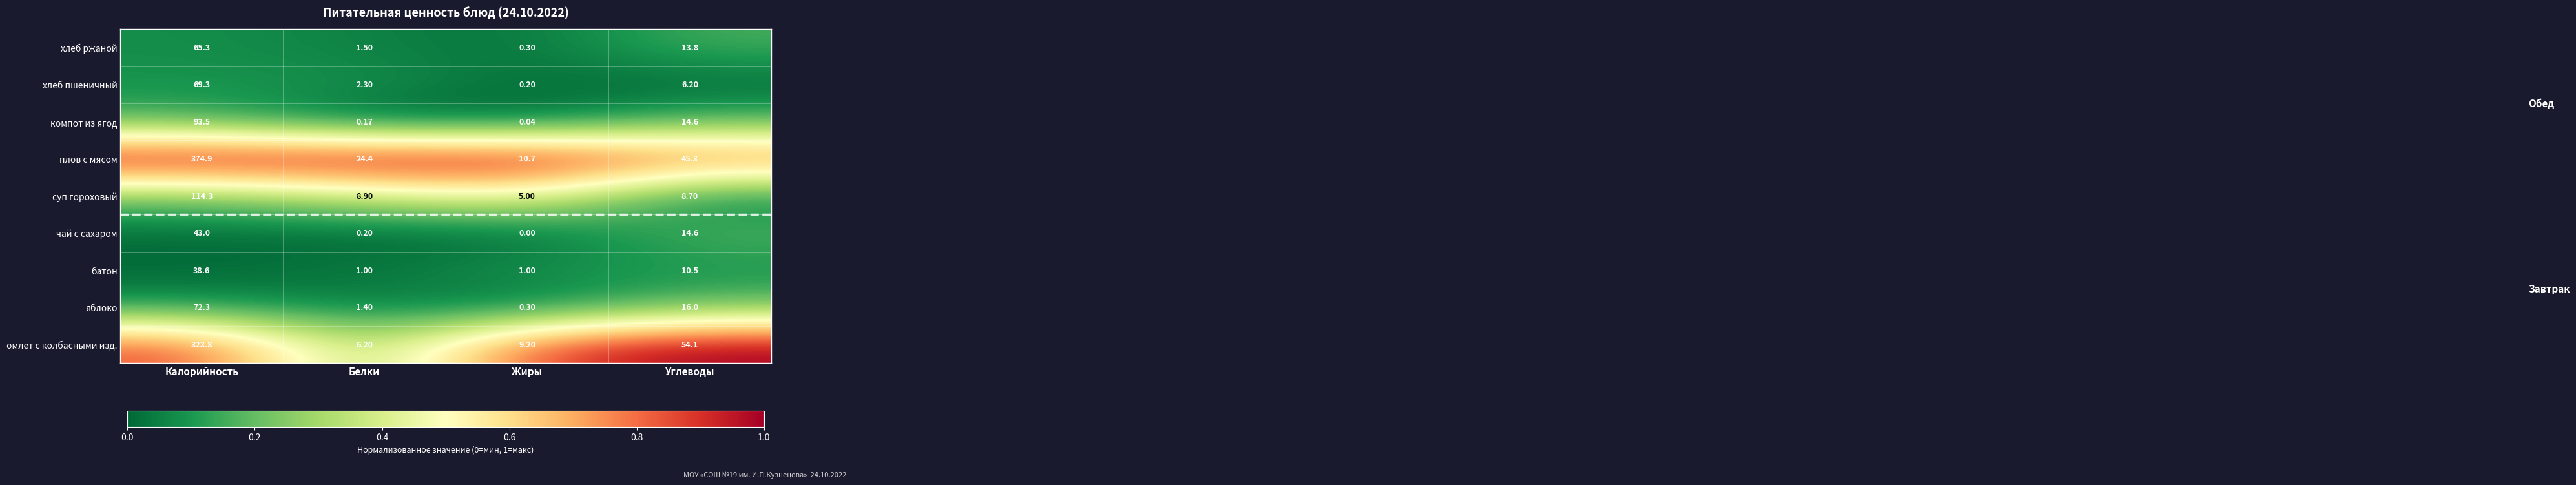

At which category does the chart reach its peak across all series?

Калорийность